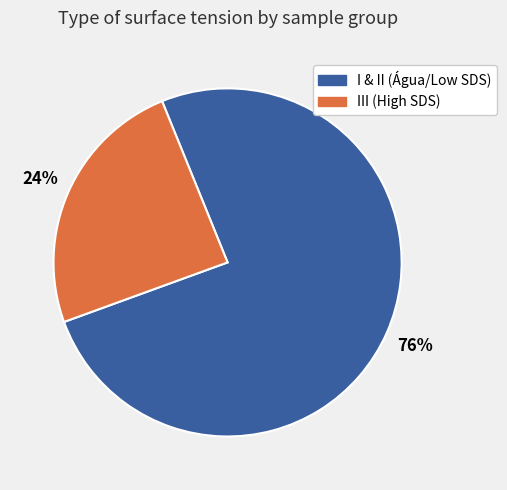

Does any single category account for the majority?

Yes